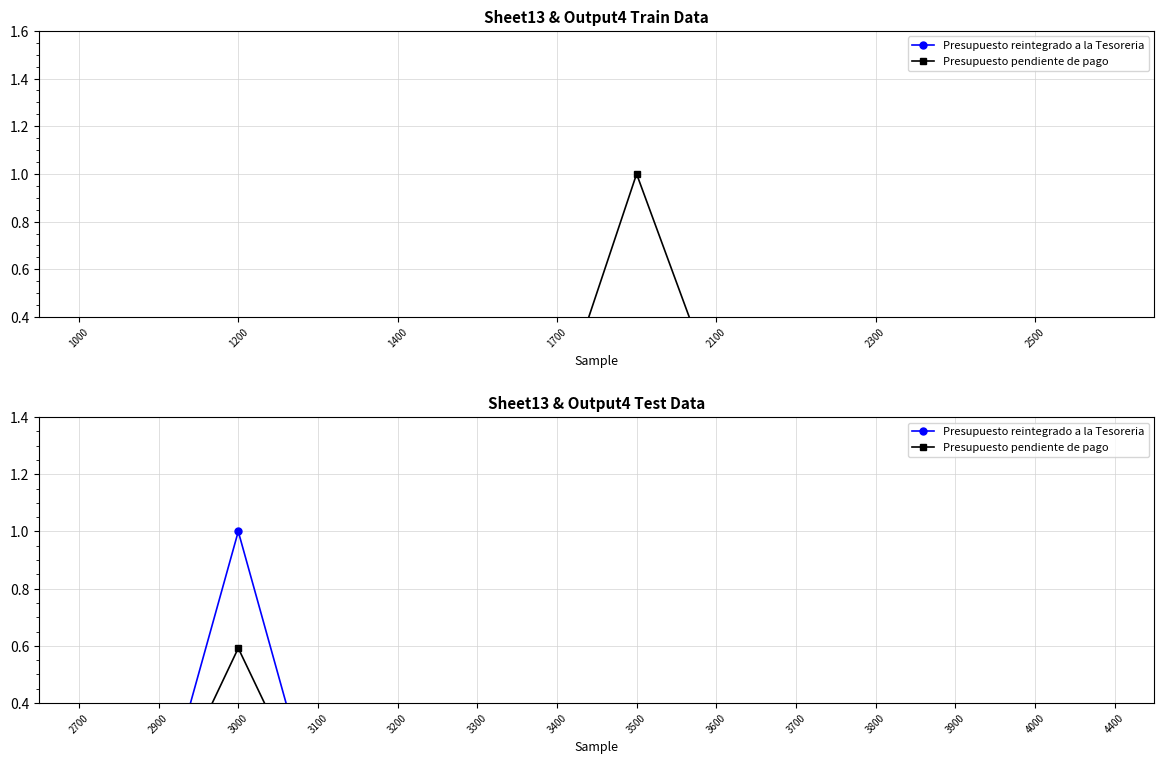

Where is the first local maximum for Presupuesto reintegrado a la Tesoreria?

3000